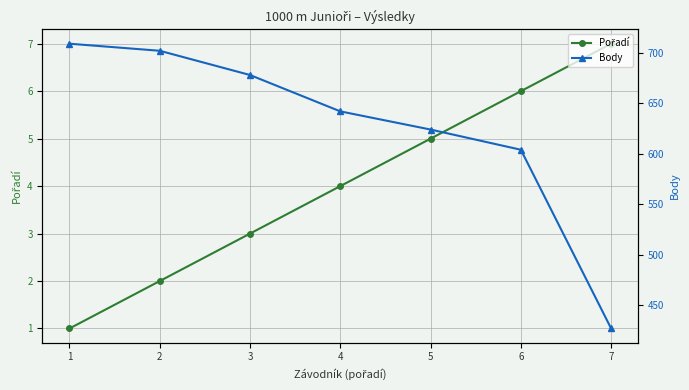

What is the sum of all Body values?

4386